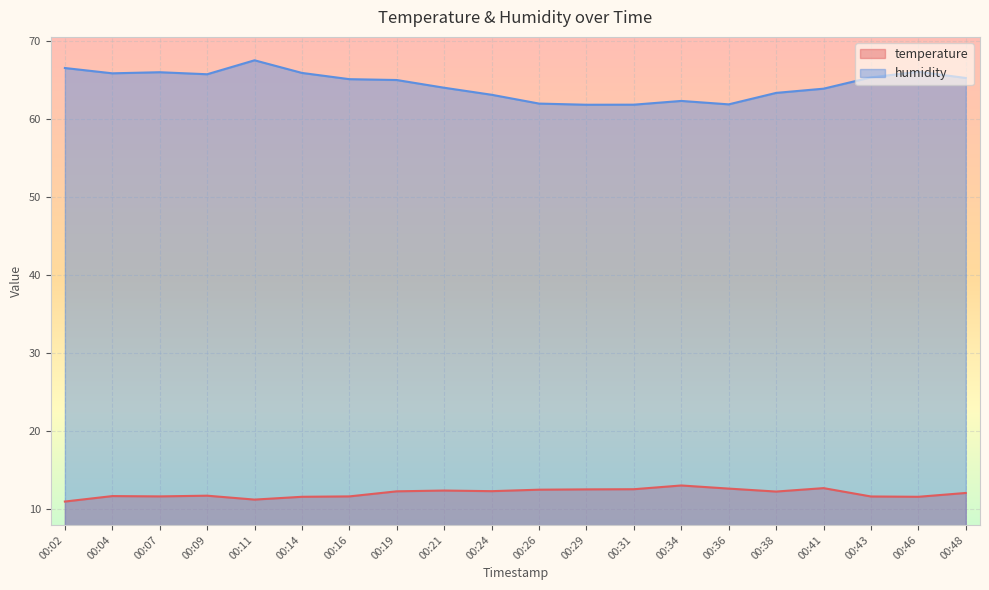

Reading left to right, extract all data points from this chart.

temperature: 00:02=11.0	00:04=11.7	00:07=11.7	00:09=11.8	00:11=11.2	00:14=11.6	00:16=11.7	00:19=12.3	00:21=12.4	00:24=12.3	00:26=12.5	00:29=12.6	00:31=12.6	00:34=13.1	00:36=12.7	00:38=12.3	00:41=12.7	00:43=11.7	00:46=11.6	00:48=12.1
humidity: 00:02=66.6	00:04=65.9	00:07=66.0	00:09=65.8	00:11=67.6	00:14=66.0	00:16=65.2	00:19=65.0	00:21=64.0	00:24=63.1	00:26=62.0	00:29=61.9	00:31=61.9	00:34=62.4	00:36=61.9	00:38=63.4	00:41=63.9	00:43=65.4	00:46=66.1	00:48=65.3